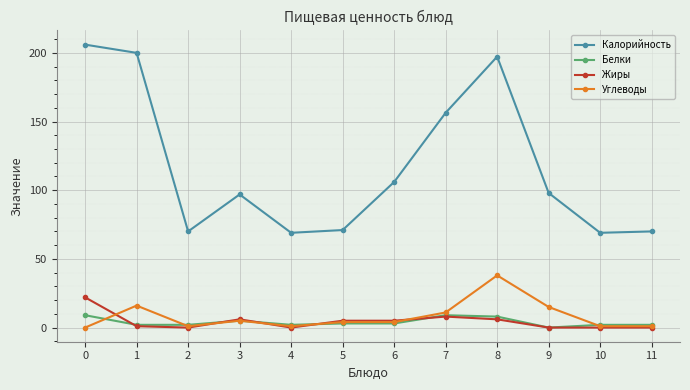

What is the value of the Жиры point at the 6th from the left?

5.0